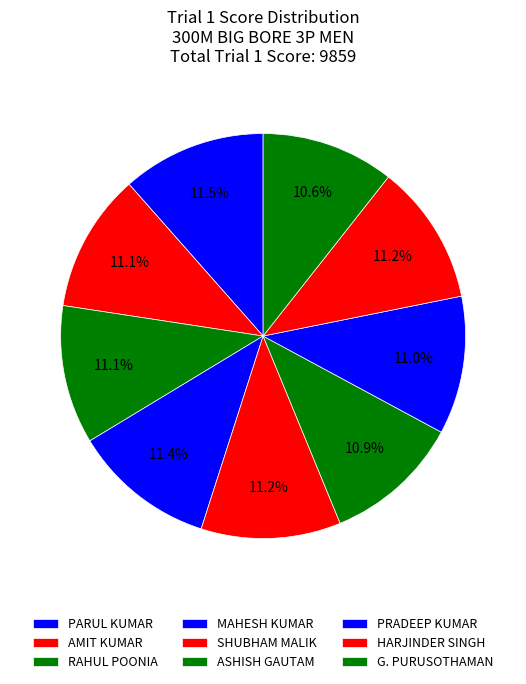

To the nearest percent, what is the average slice percentage?

11%